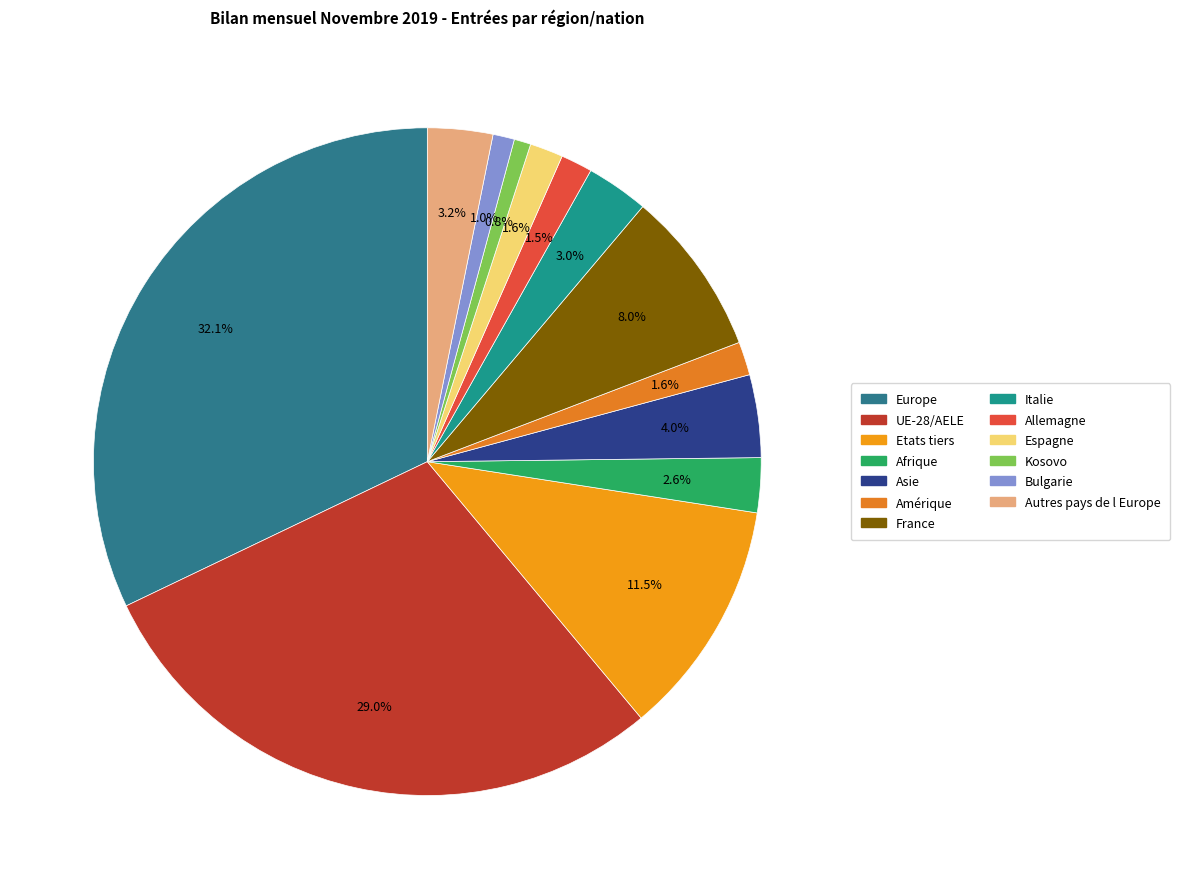

To the nearest percent, what is the difference between the largest and smallest slice percentages?

31%